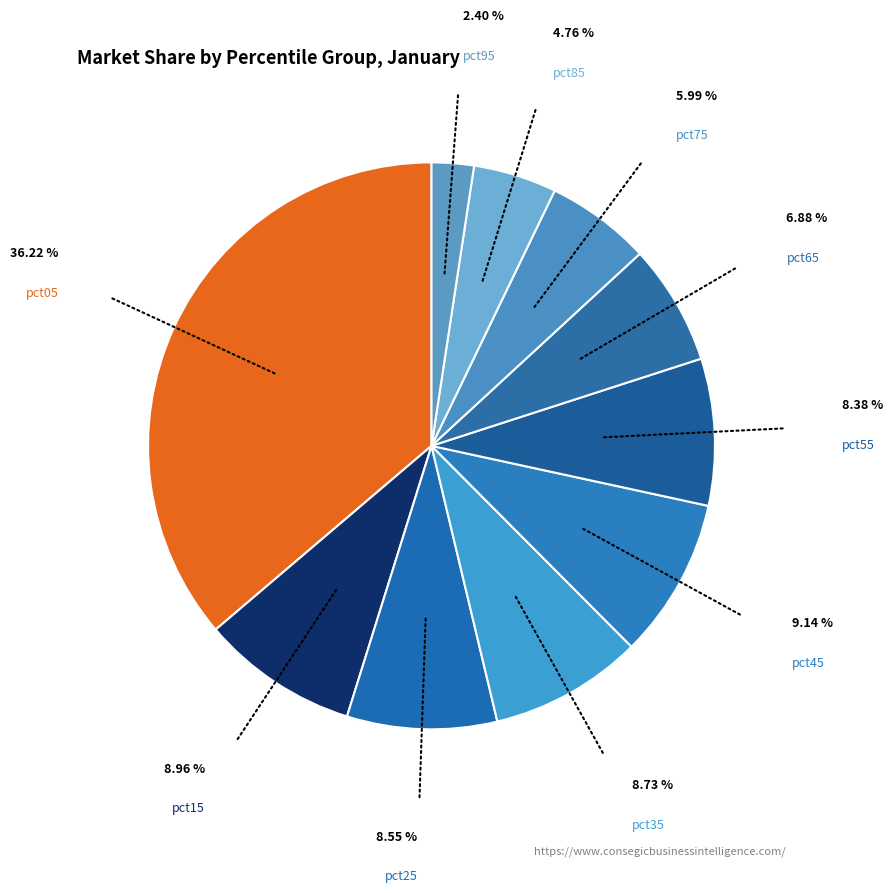

Does any single category account for the majority?

No